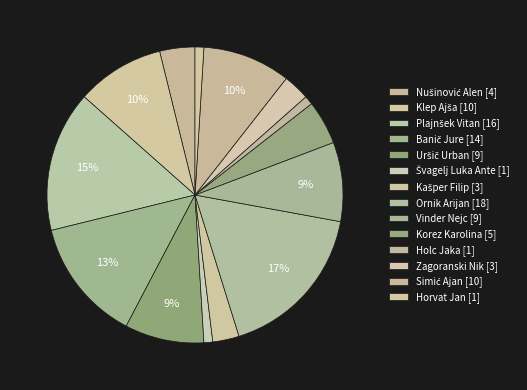

How many segments does this pie chart have?

14